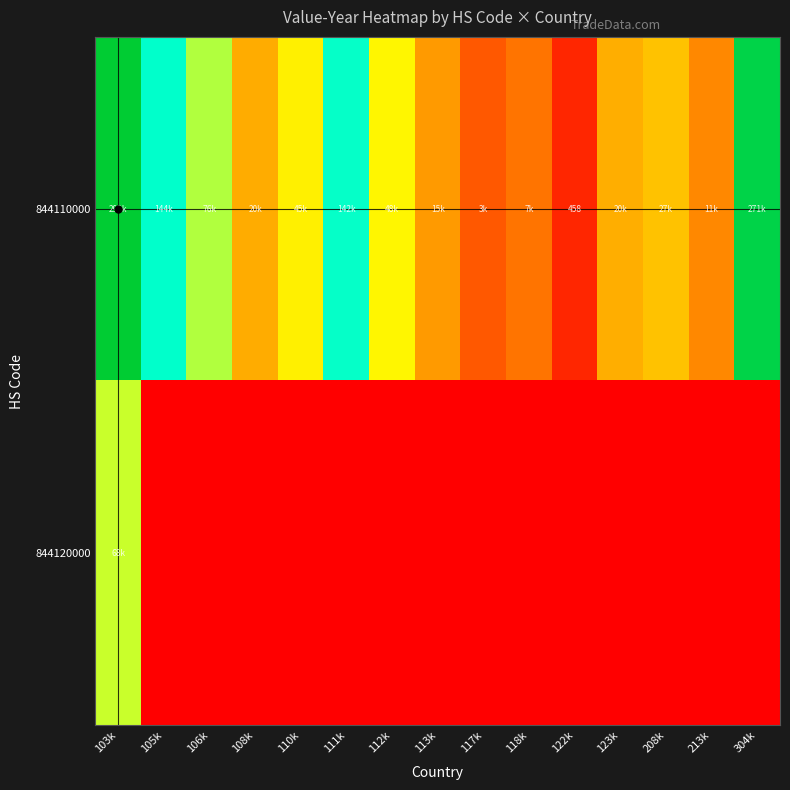

The value of 844120000 at 213k is 0. True or false?

True